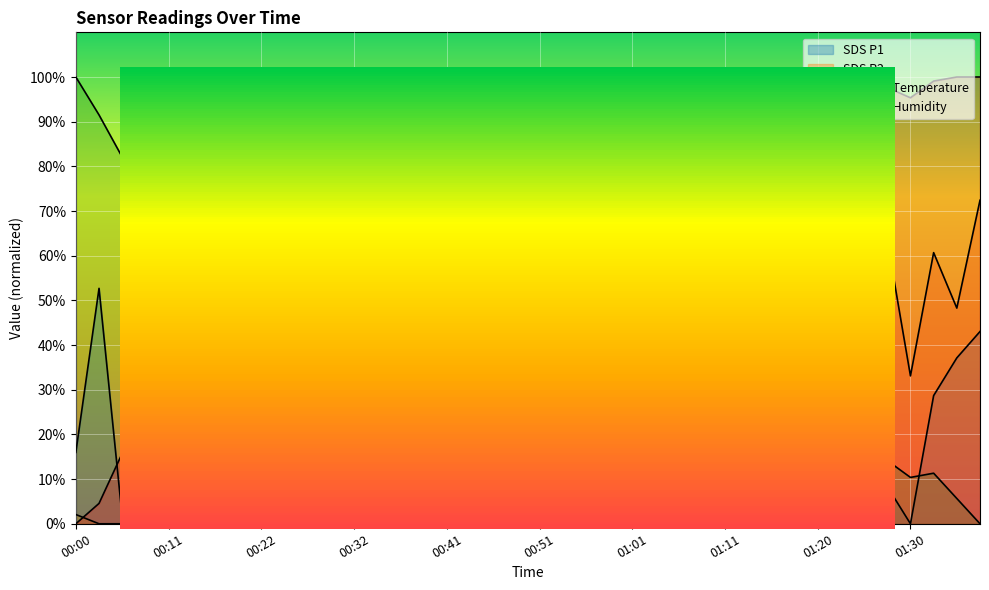

How many lines are shown in the chart?

4